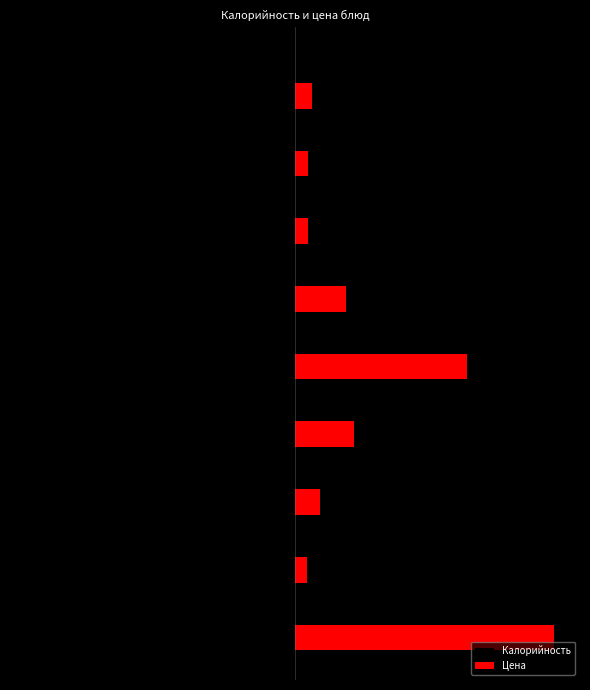

What is the difference between the second highest and second lowest values in the Цена series?

92.0